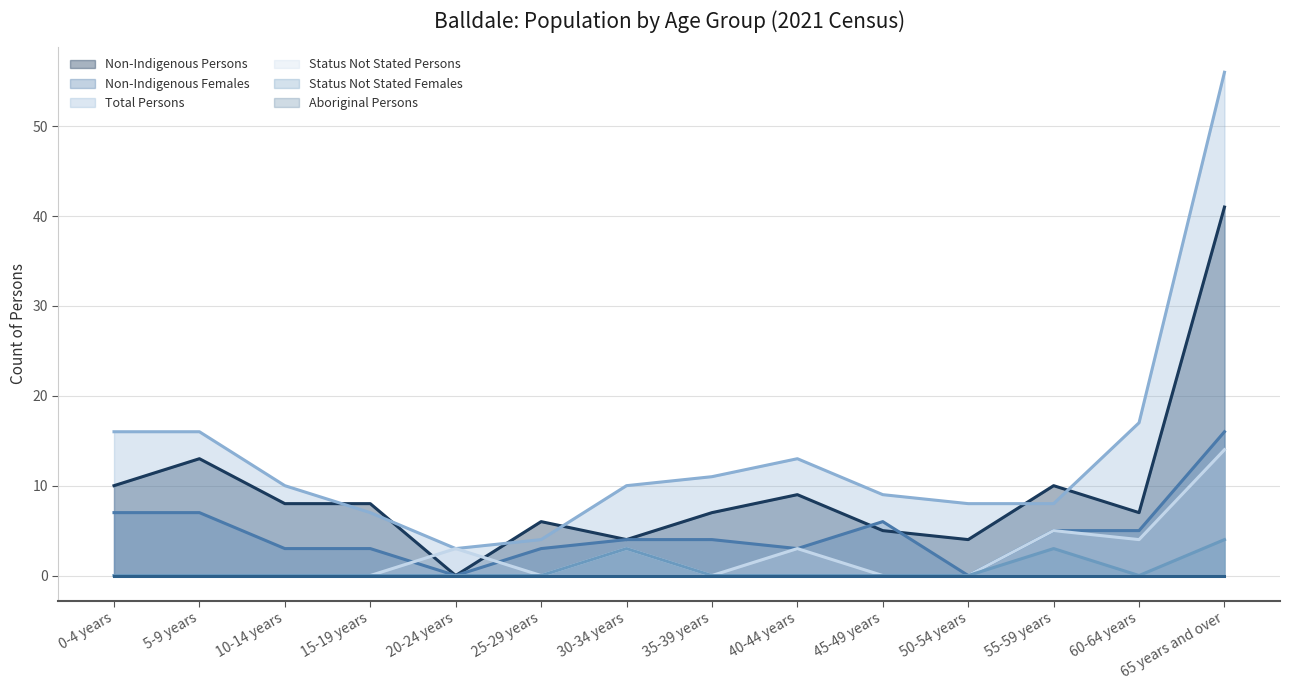

What is the approximate value of Total Persons at 15-19 years, to the nearest 5?

5